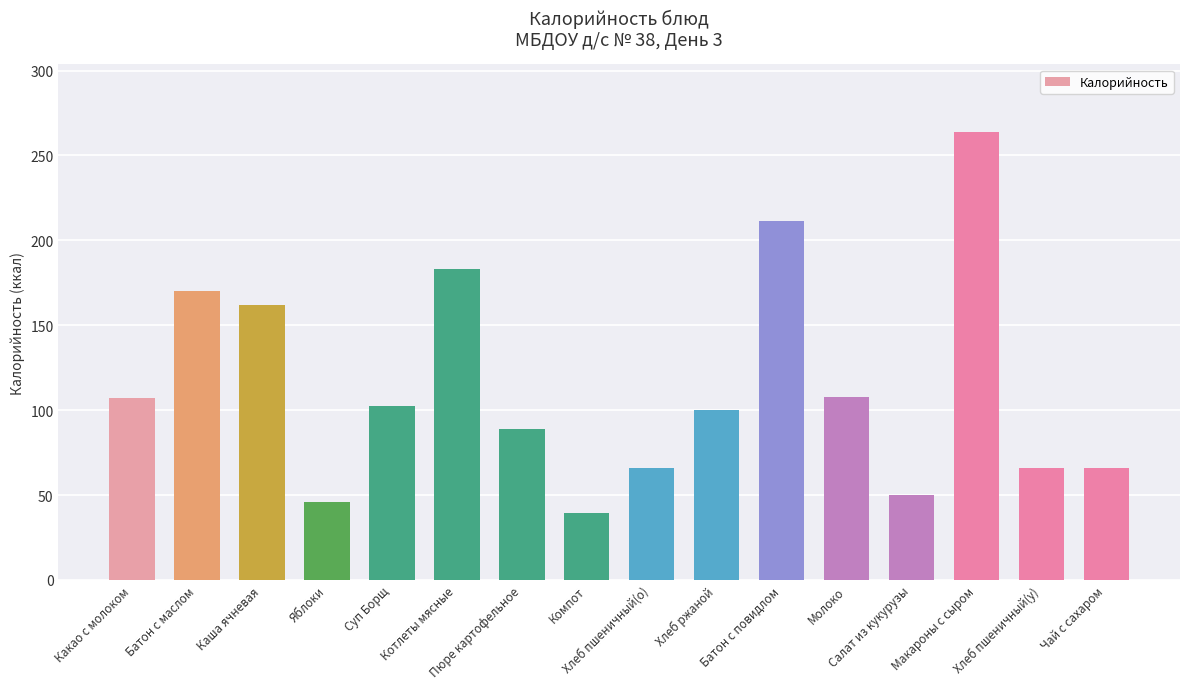

What is the change in value from Хлеб пшеничный(о) to Макароны с сыром?

+197.8